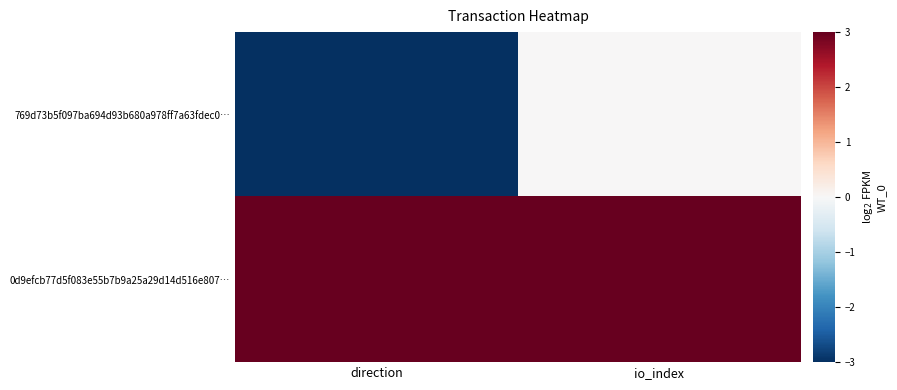

Reading left to right, transcribe all the data shown in this chart.

769d73b5f097ba694d93b680a978ff7a63fdec0…: direction=-3	io_index=0
0d9efcb77d5f083e55b7b9a25a29d14d516e807…: direction=3	io_index=3